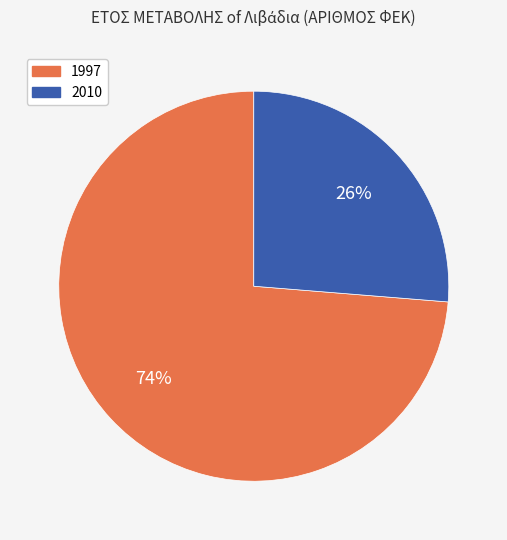

Which has a higher value, 2010 or 1997?

1997